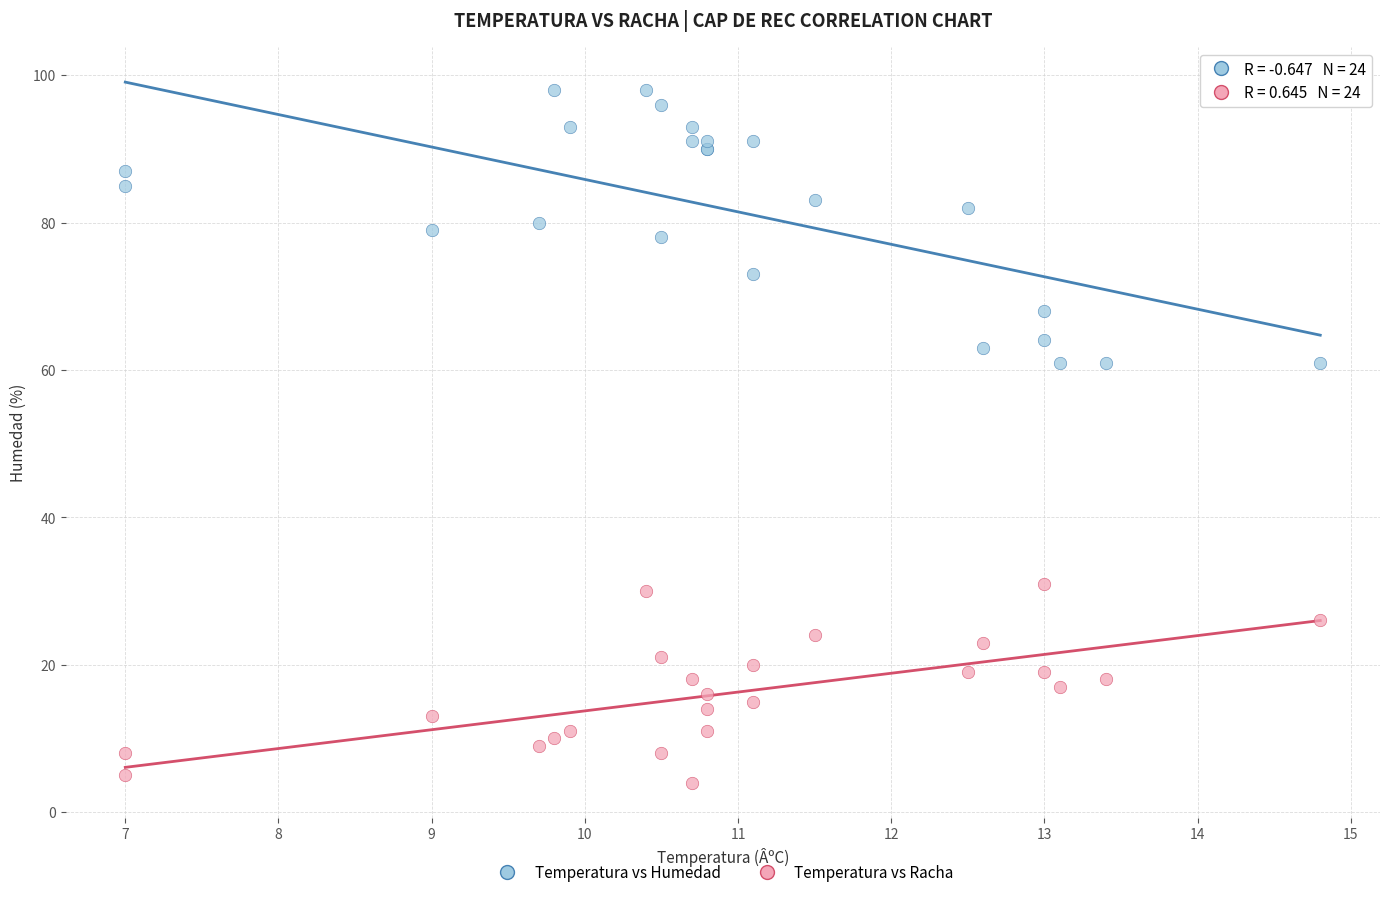

What are all the series names shown in the legend?

Temperatura vs Humedad, Temperatura vs Racha